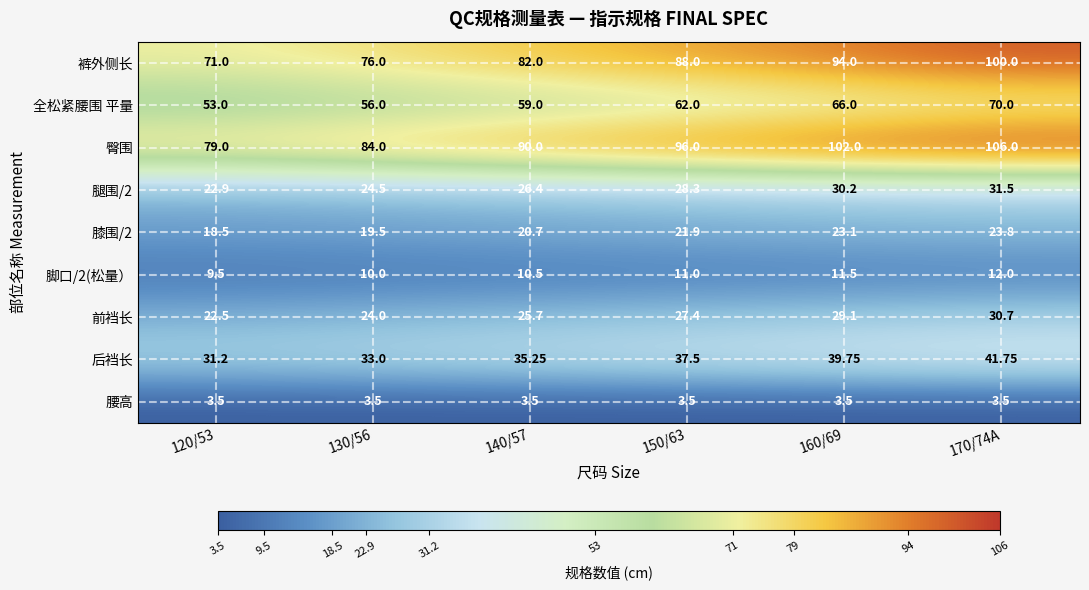

At which category is the sum across all series the highest?

170/74A